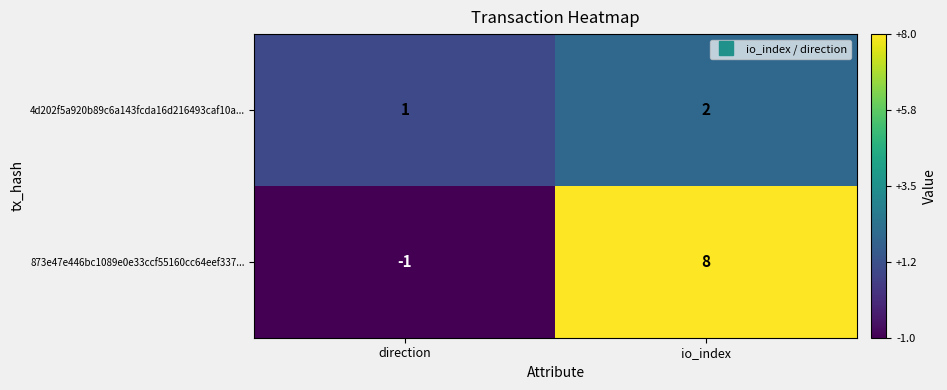

At which category is the sum across all series the highest?

io_index